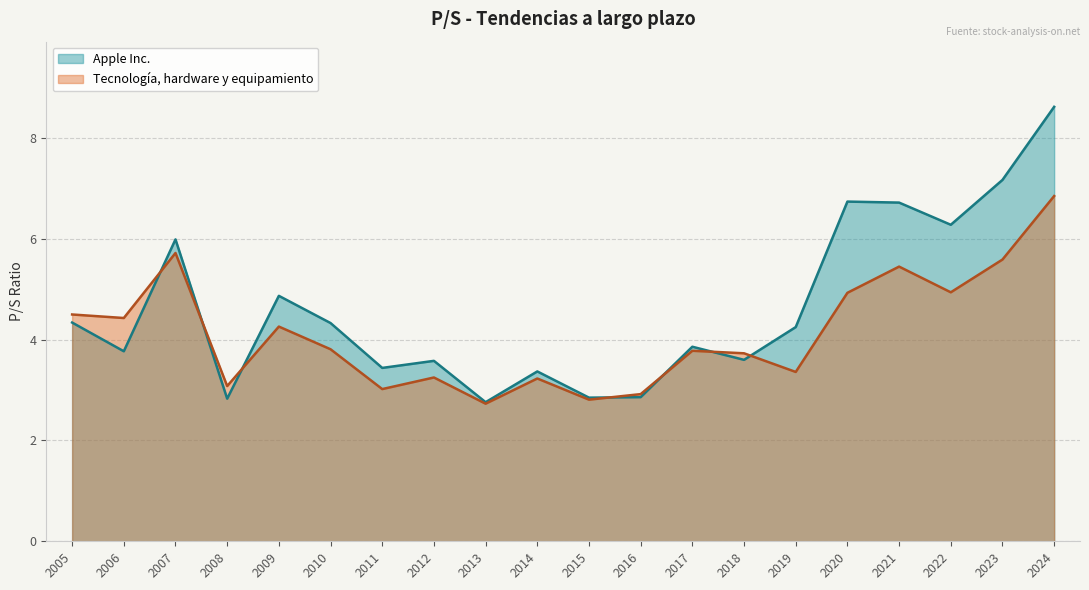

What are all the series names shown in the legend?

Apple Inc., Tecnología, hardware y equipamiento